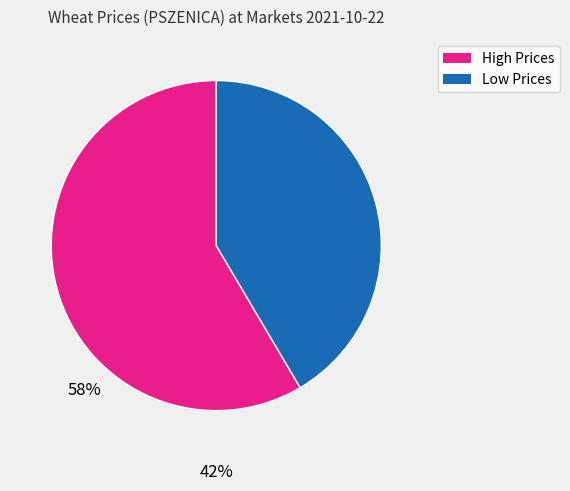

Does High Prices represent more than half of the total?

Yes